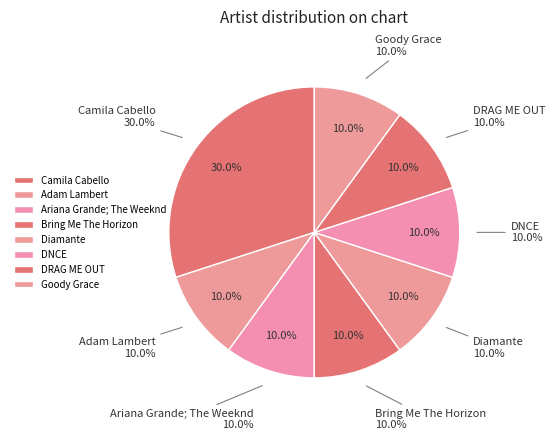

Which category has the biggest portion of the pie?

Camila Cabello